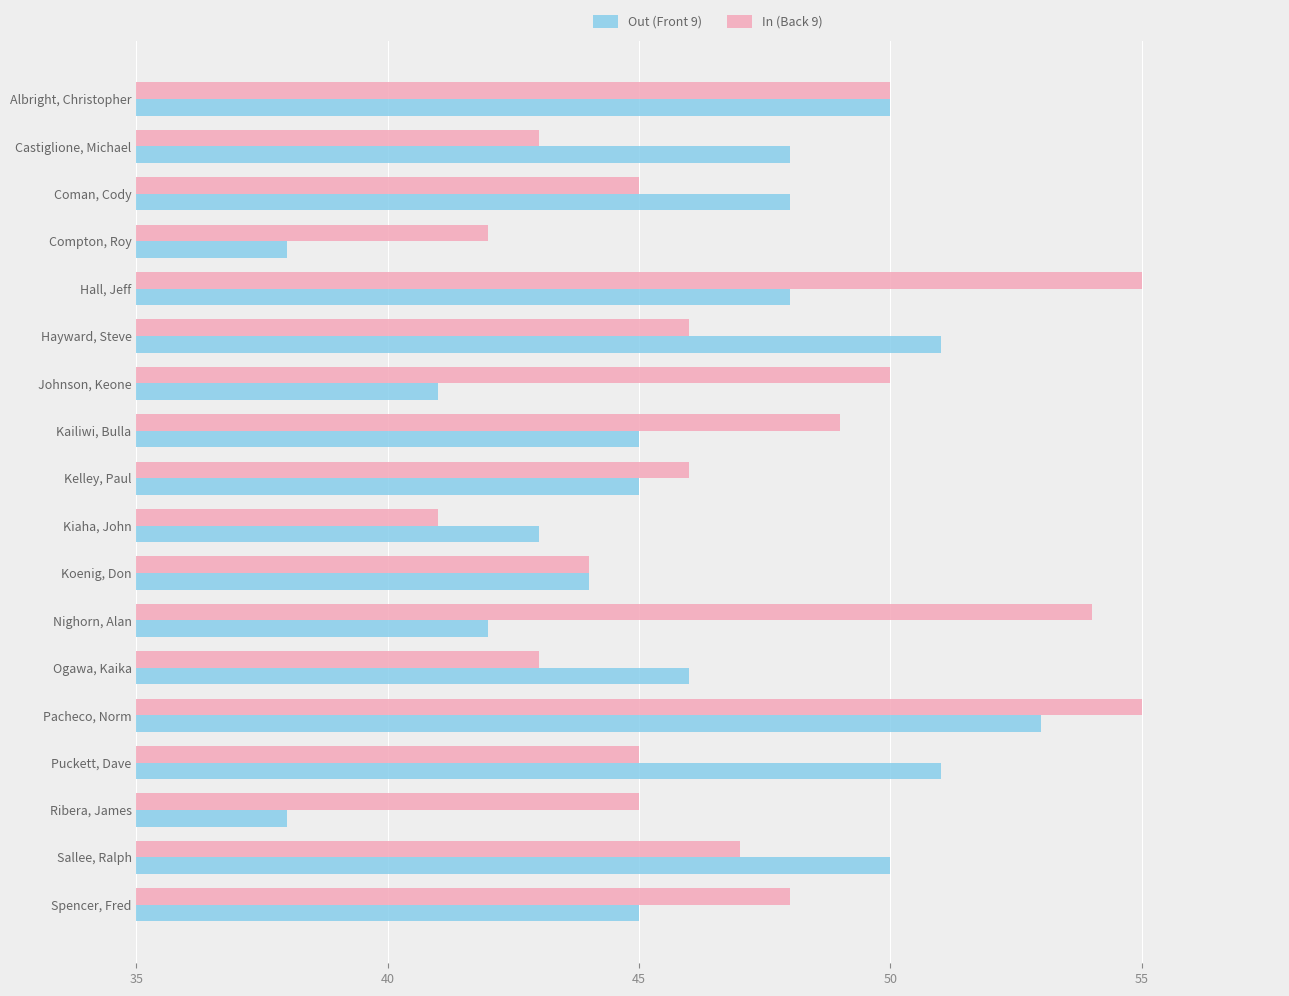

How many data points in Out (Front 9) are less than 46?

9